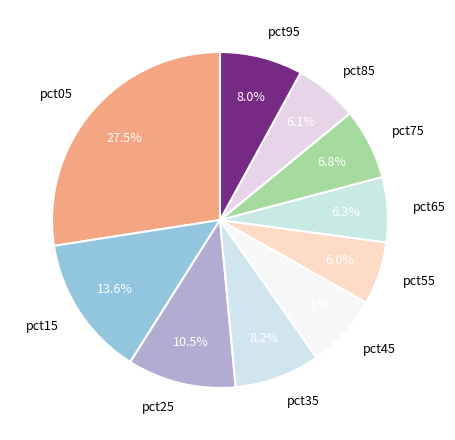

Which category has the biggest portion of the pie?

pct05